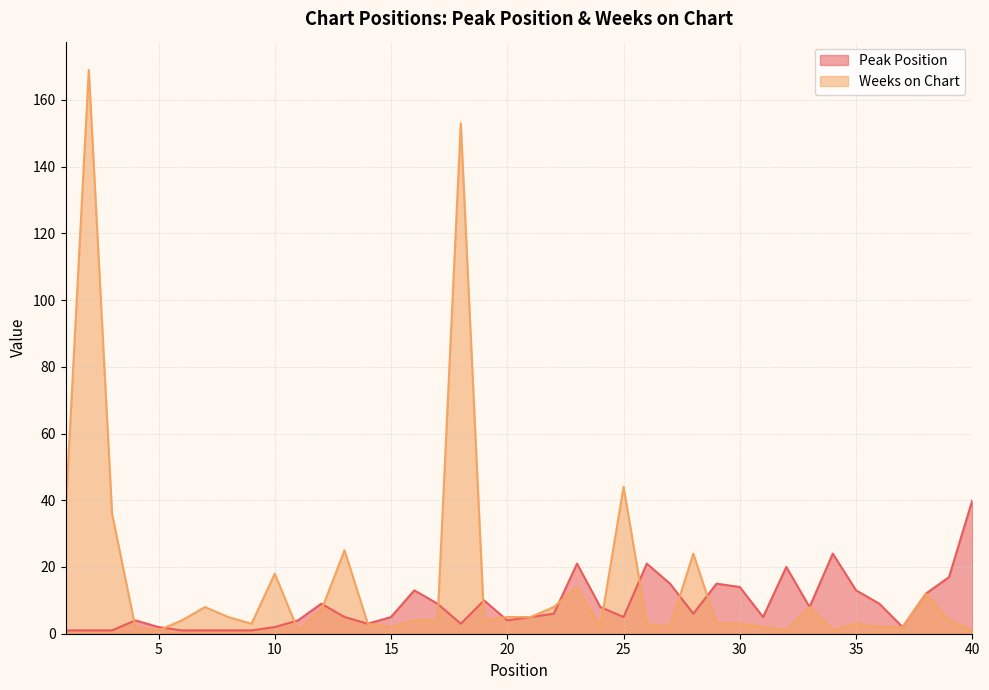

What is the lowest value of the Weeks on Chart series?

1